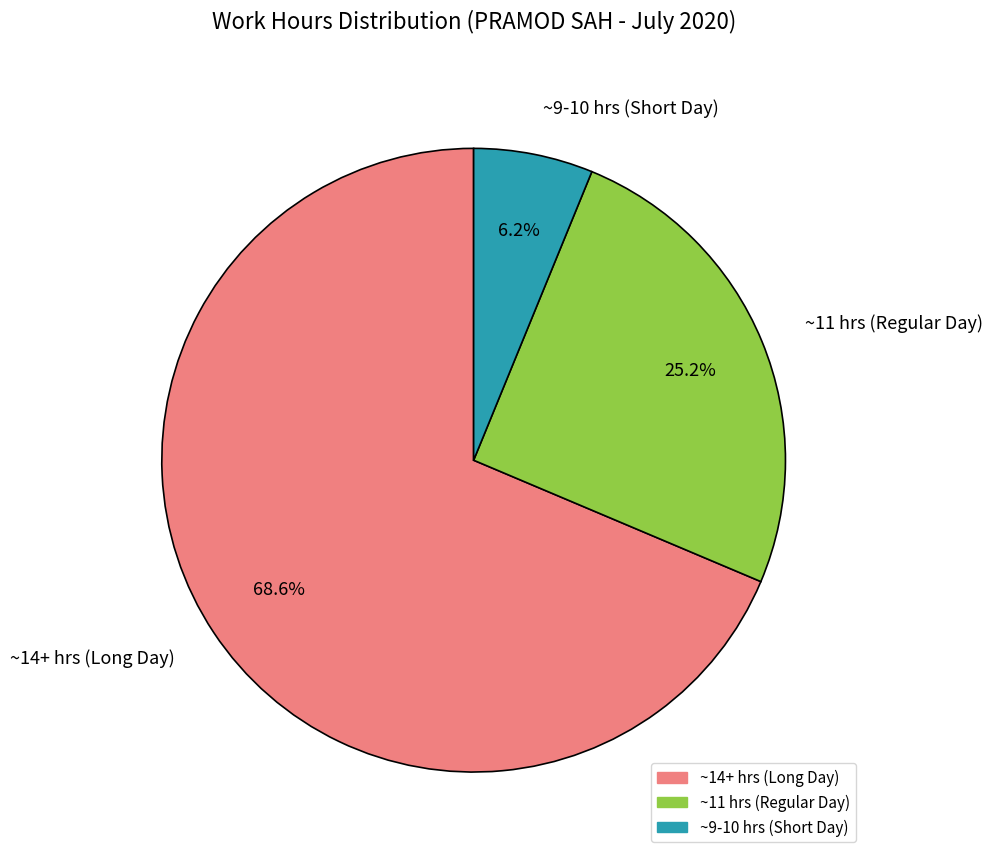

Is there a majority slice in this chart?

Yes